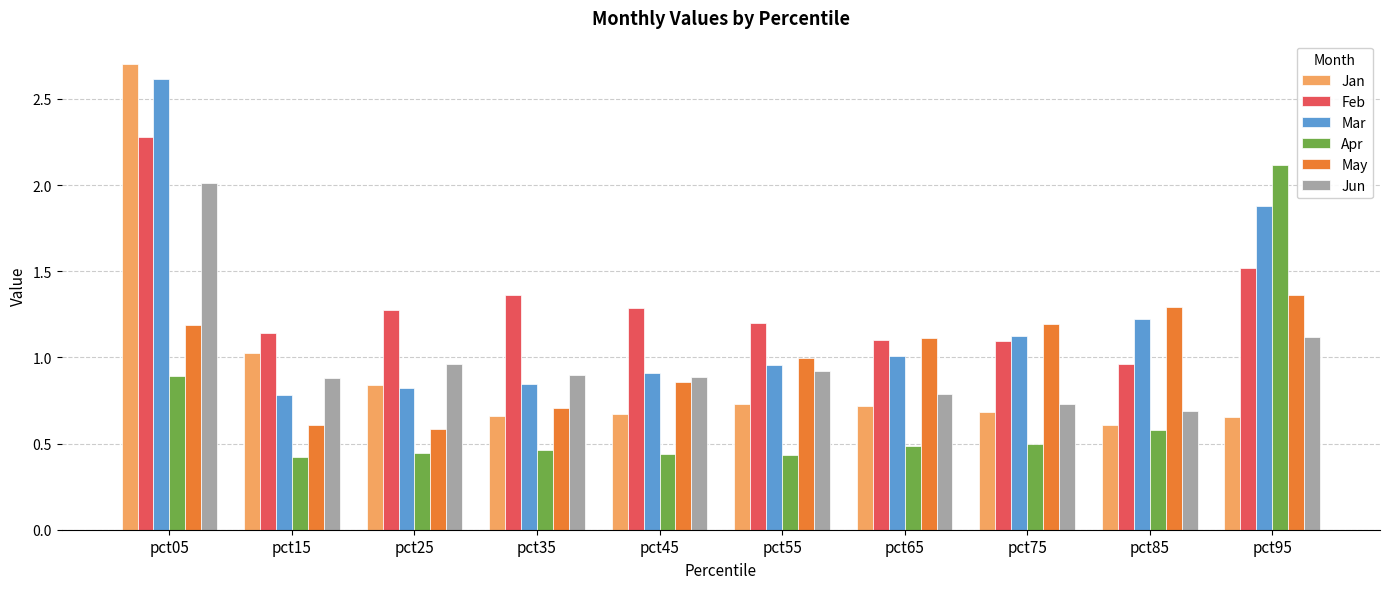

Which series has the widest spread of values?

Jan